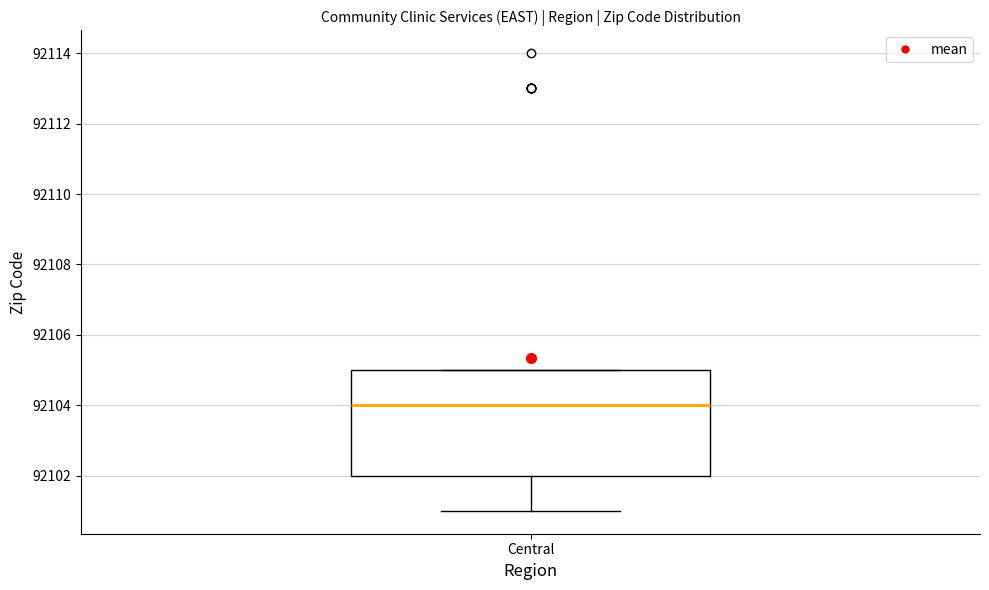

Where is the upper edge of the box for Central on the y-axis? The values are not printed on the chart, so give them approximately, as read against the axis.

92105